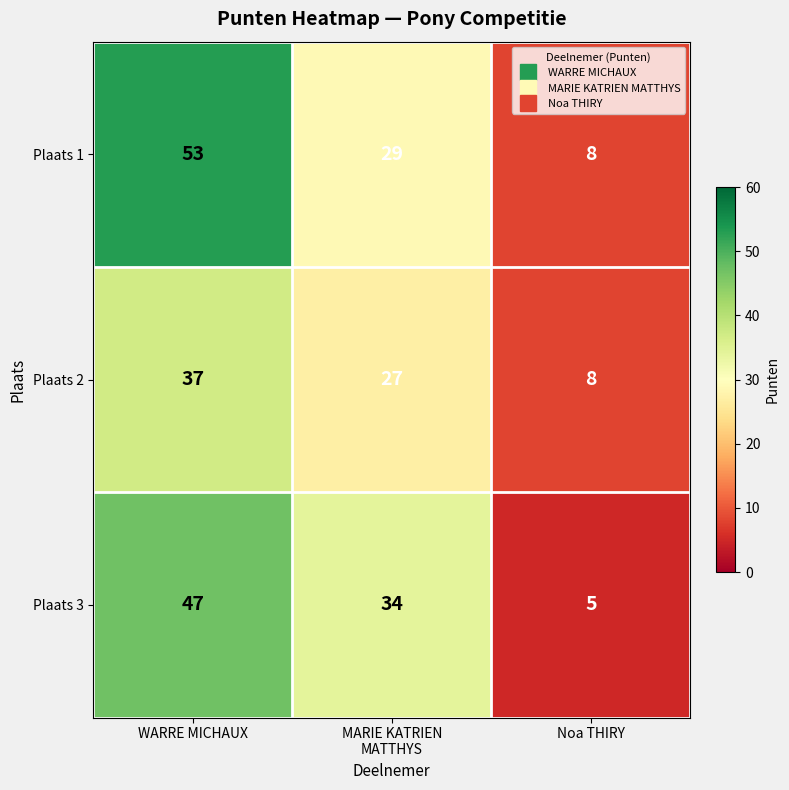

At WARRE MICHAUX, list the series in order from largest to smallest.

Plaats 1, Plaats 3, Plaats 2